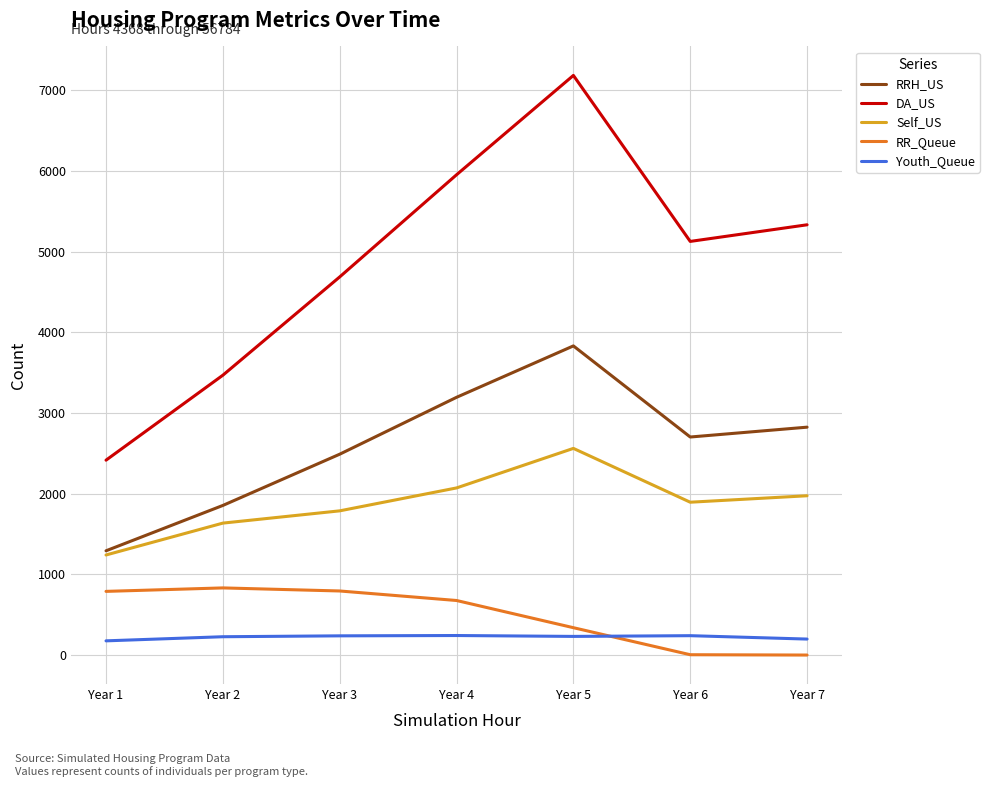

What is the sum of all Youth_Queue values?

1552